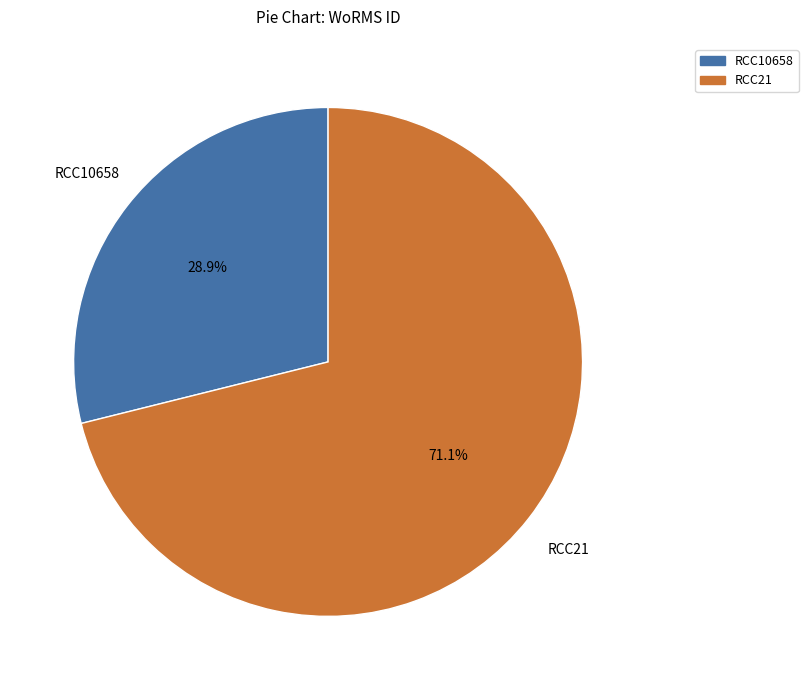

Count the number of slices in the pie.

2